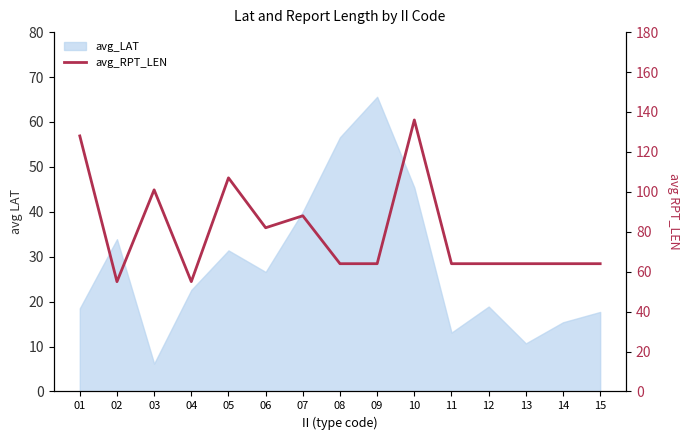

How many points are lower than both their immediate neighbors (excluding endpoints)?

3